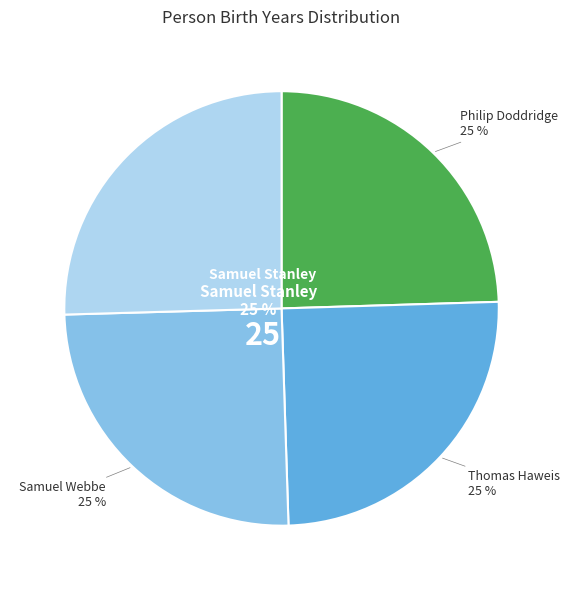

To the nearest percent, what is the average slice percentage?

25%